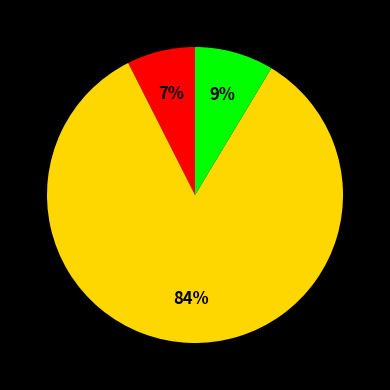

Does any single category account for the majority?

Yes